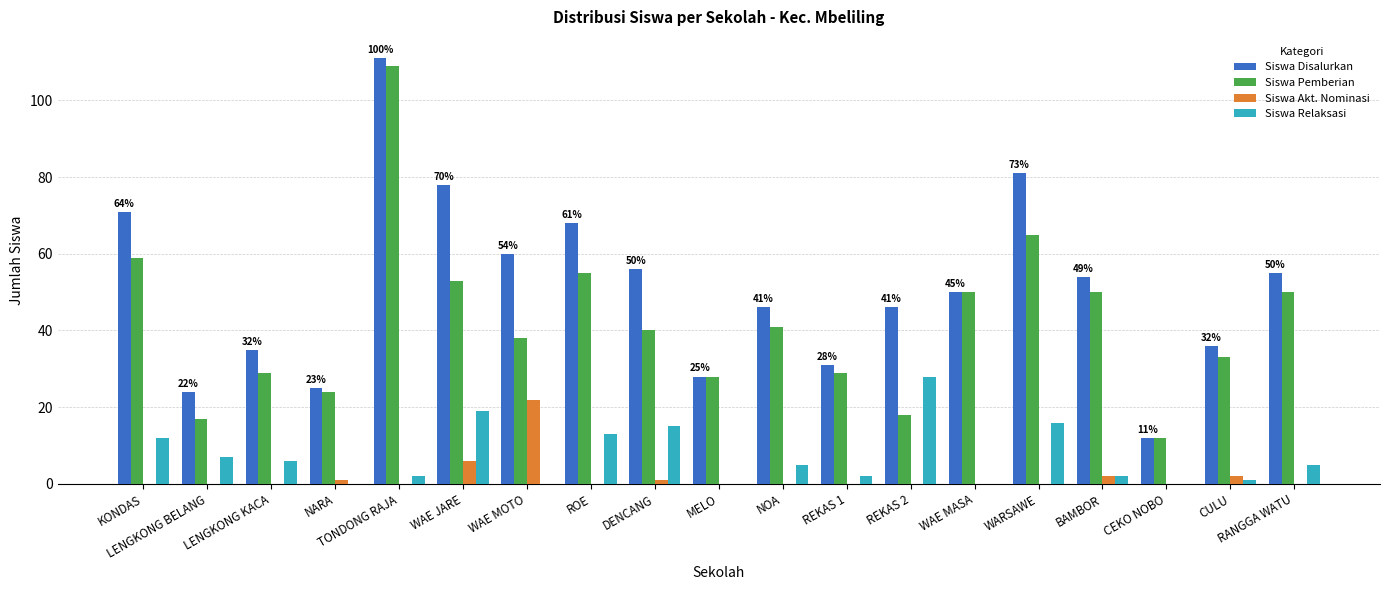

What is the total value across all series at DENCANG?

112